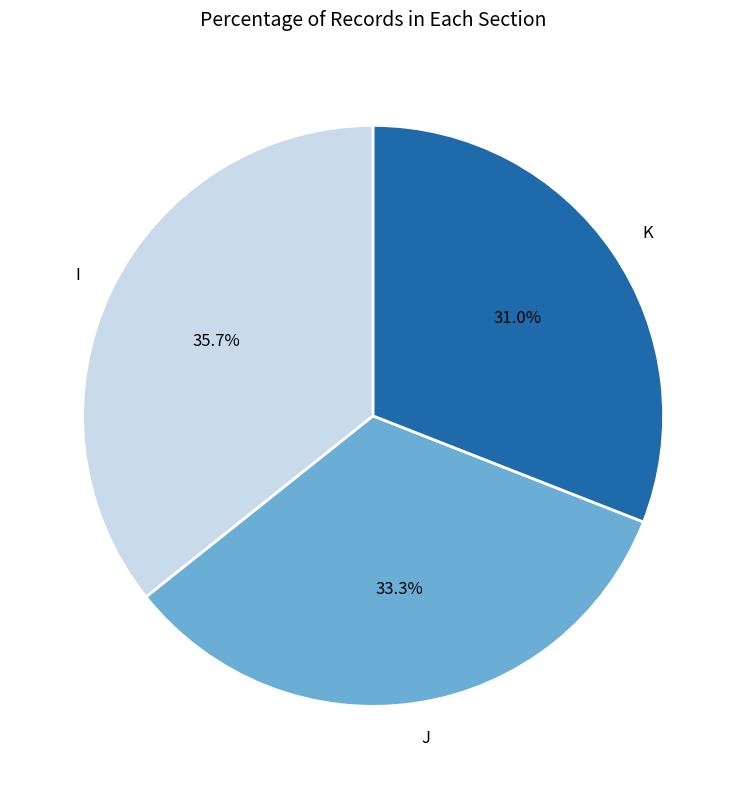

Is the sum of K and I greater than half?

Yes